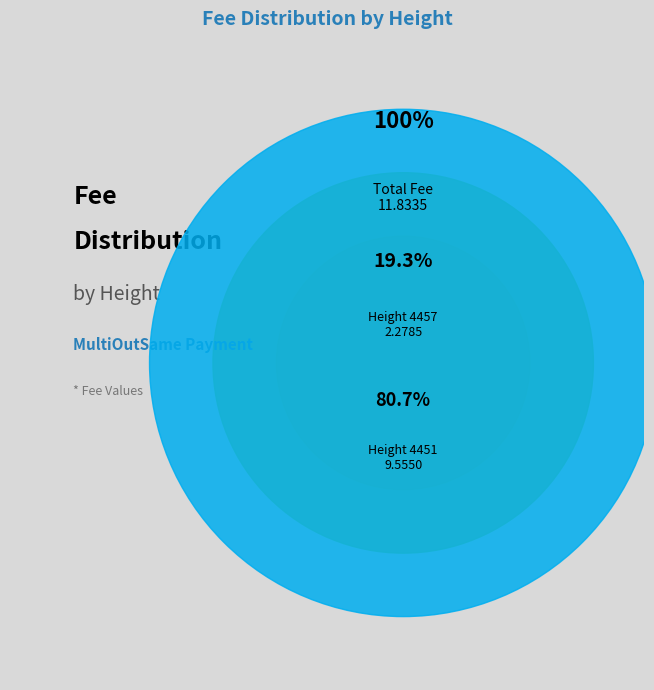

How many segments does this pie chart have?

2